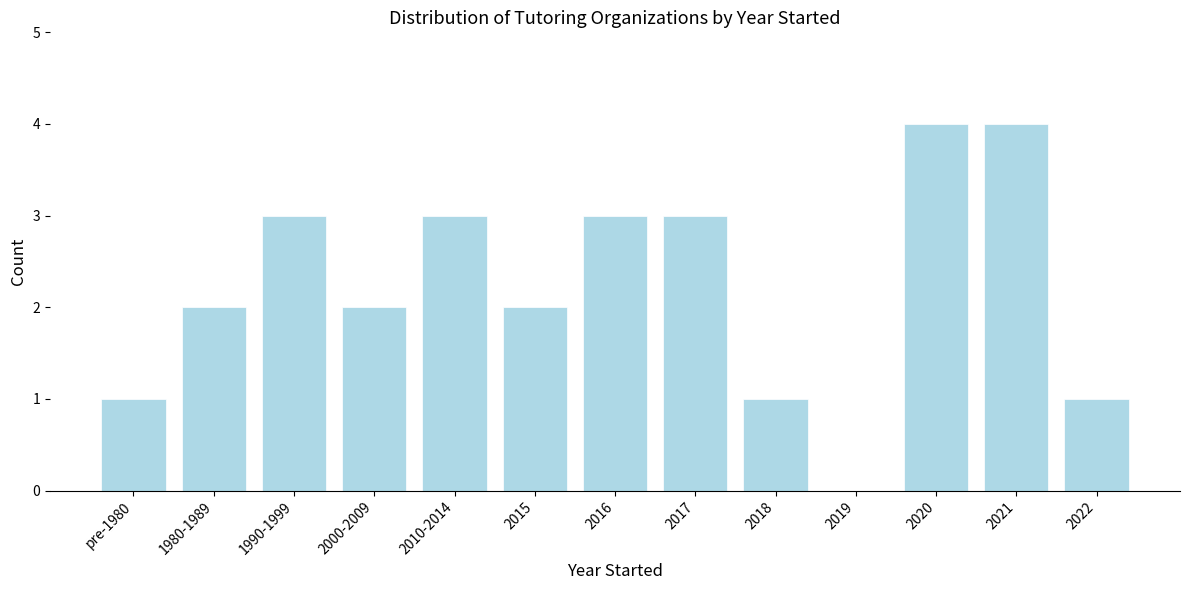

Reading left to right, transcribe all the data shown in this chart.

pre-1980=1	1980-1989=2	1990-1999=3	2000-2009=2	2010-2014=3	2015=2	2016=3	2017=3	2018=1	2019=0	2020=4	2021=4	2022=1